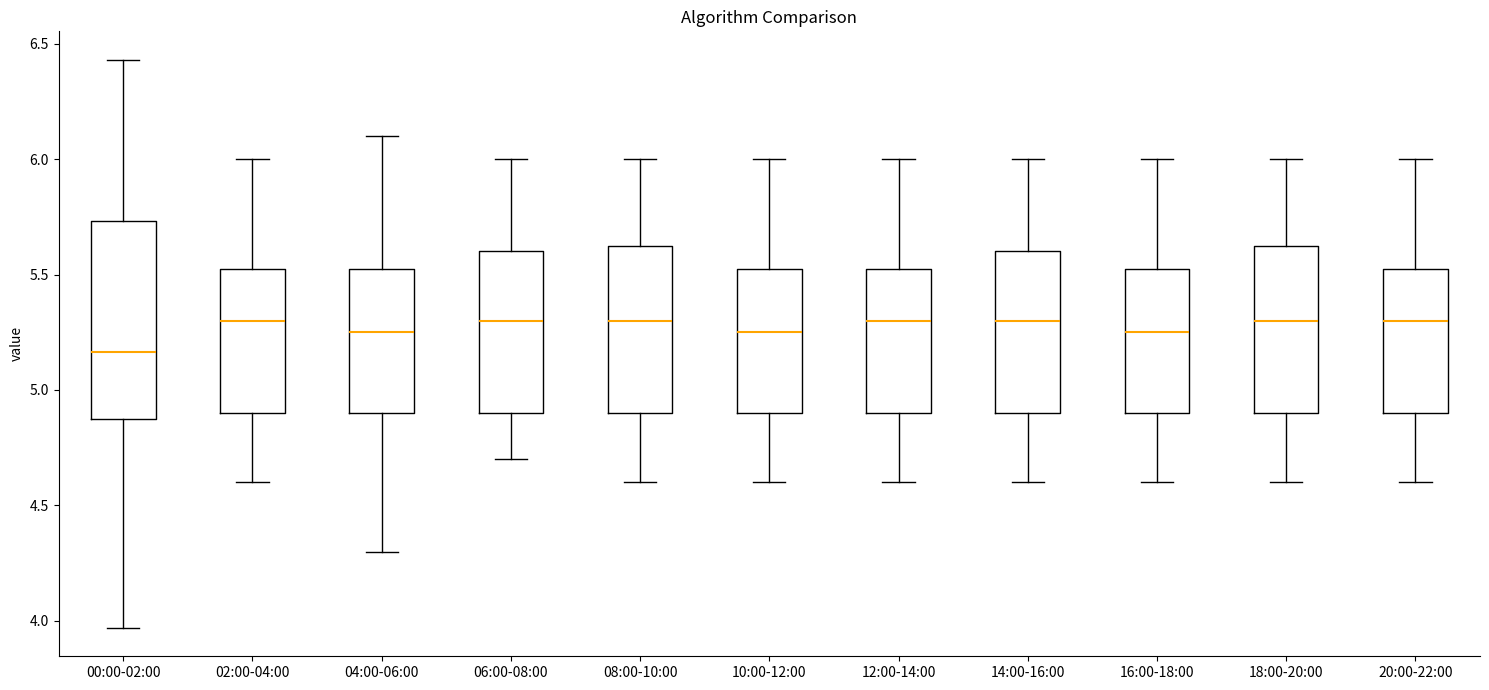

Which box is the tallest, from its lower edge to its upper edge?

00:00-02:00